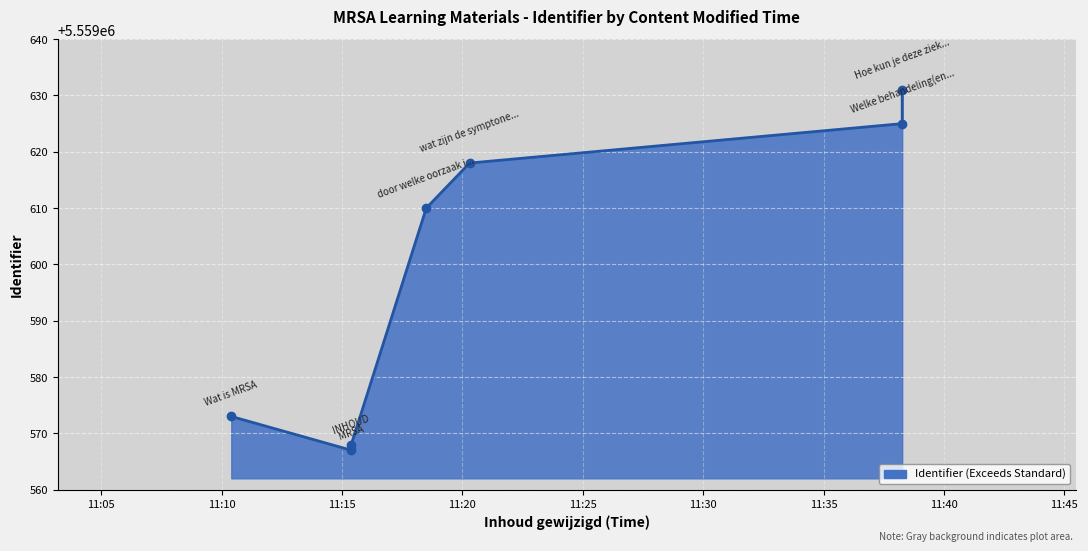

True or false: the data shows 5559618 at wat zijn de symptonen van de ziekte.

True